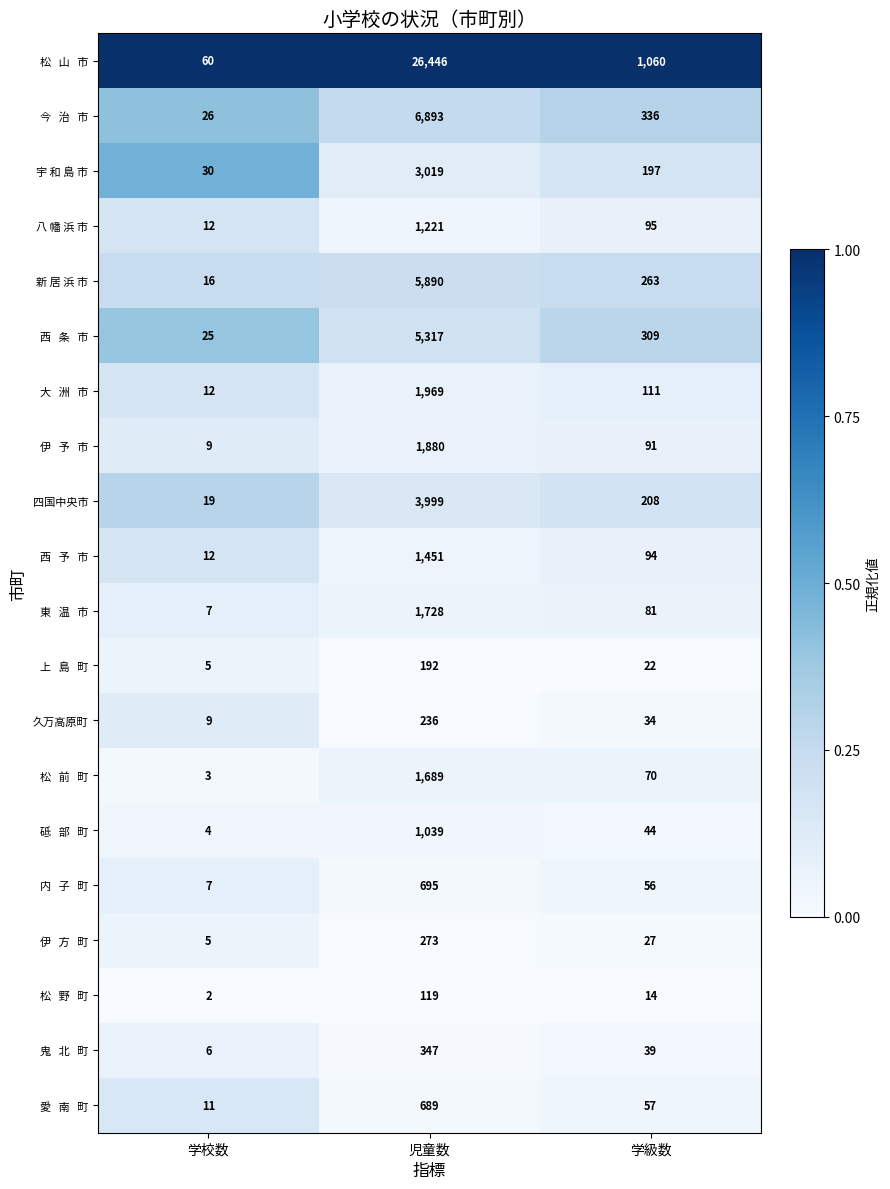

At which category is the sum across all series the highest?

児童数